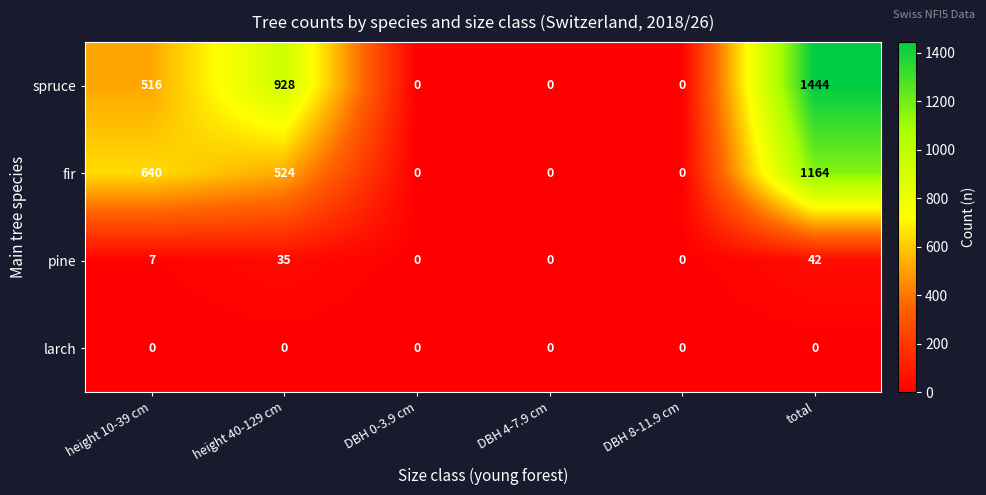

How many pine values are between 0 and 35?

5